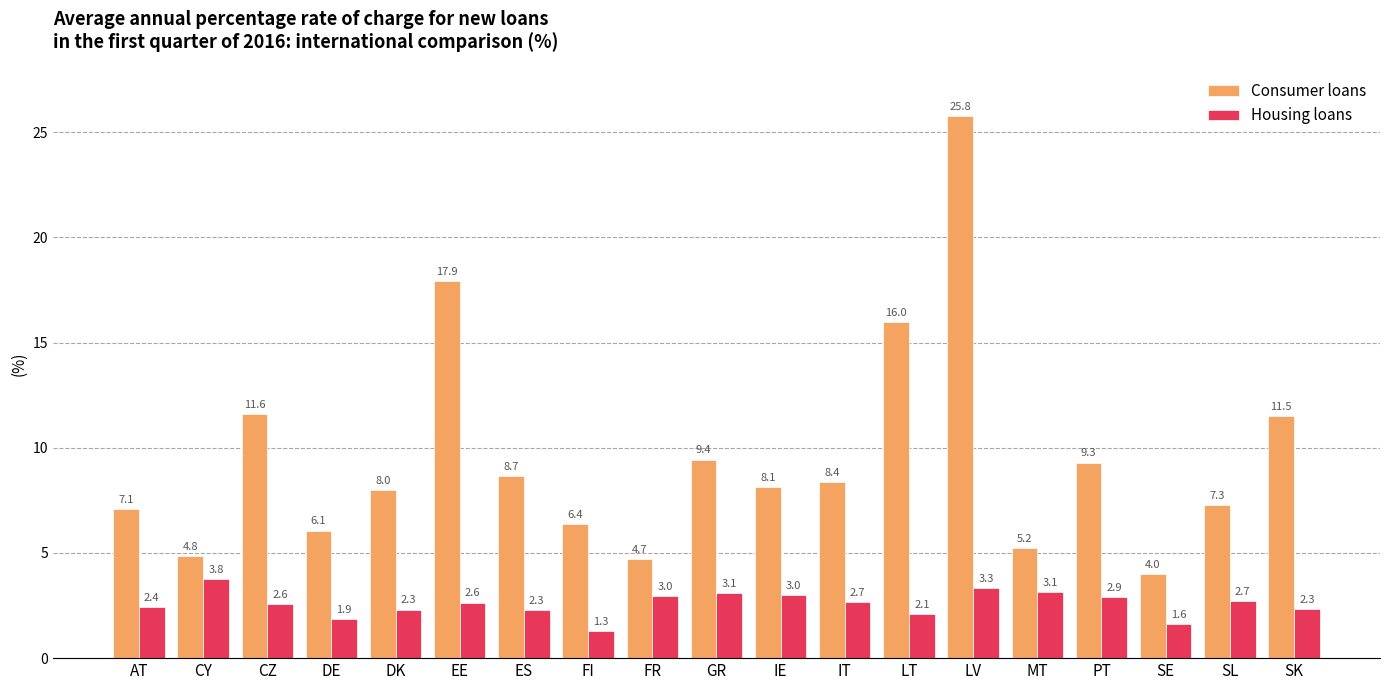

What are all the series names shown in the legend?

Consumer loans, Housing loans